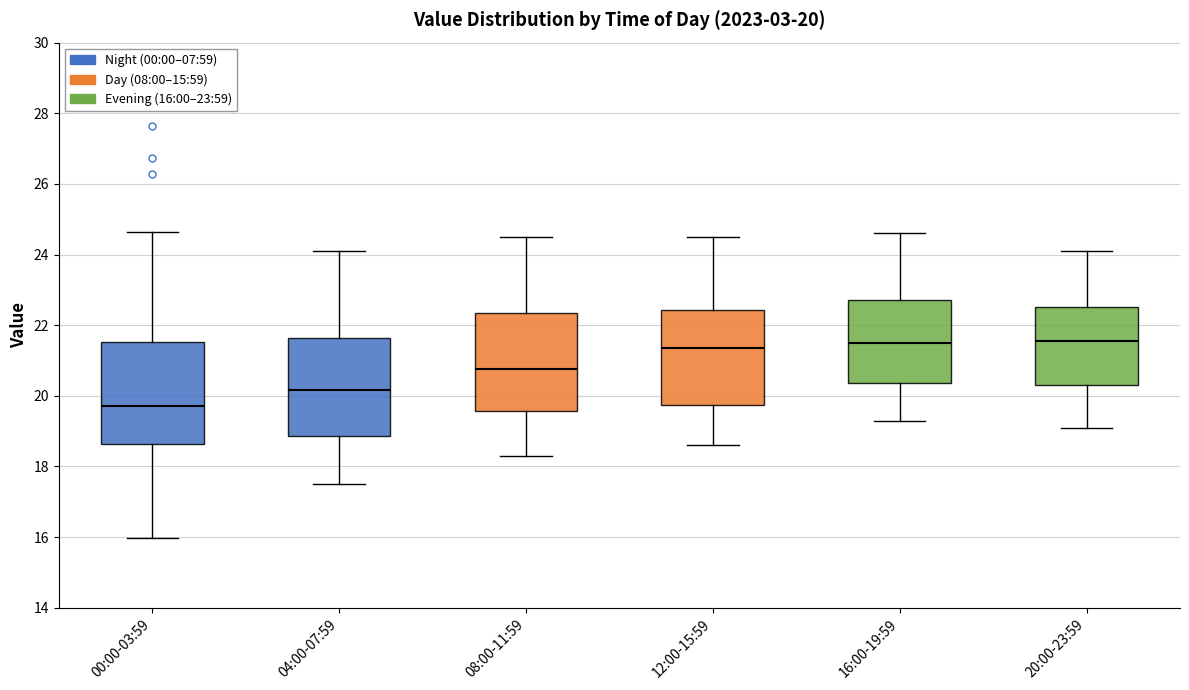

Which box has the lowest median line?

00:00-03:59